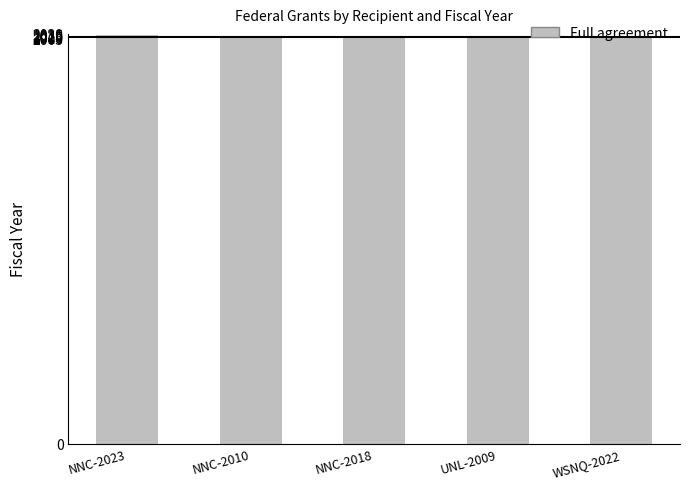

Does the chart contain stacked bars?

No